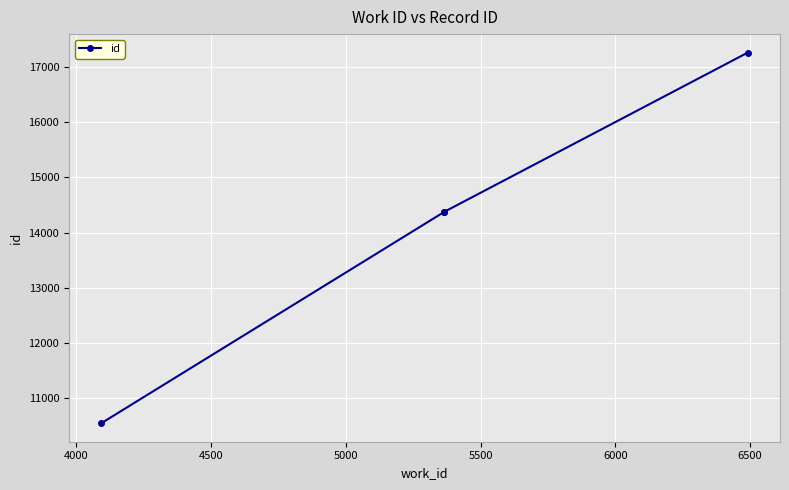

The value at 4000 is 19959. True or false?

False